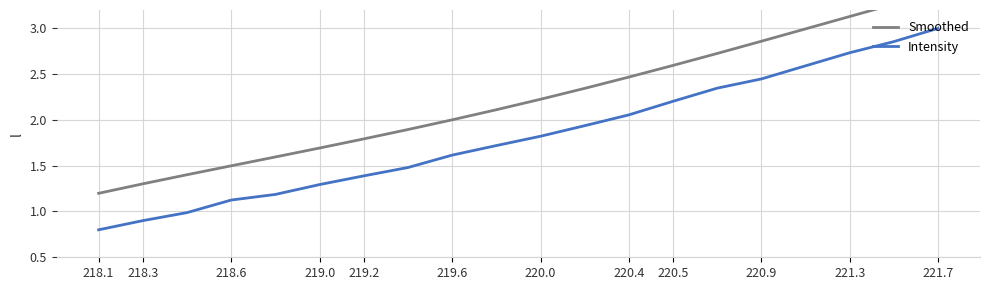

What is the difference between the second highest and minimum values in the Intensity series?

2.1